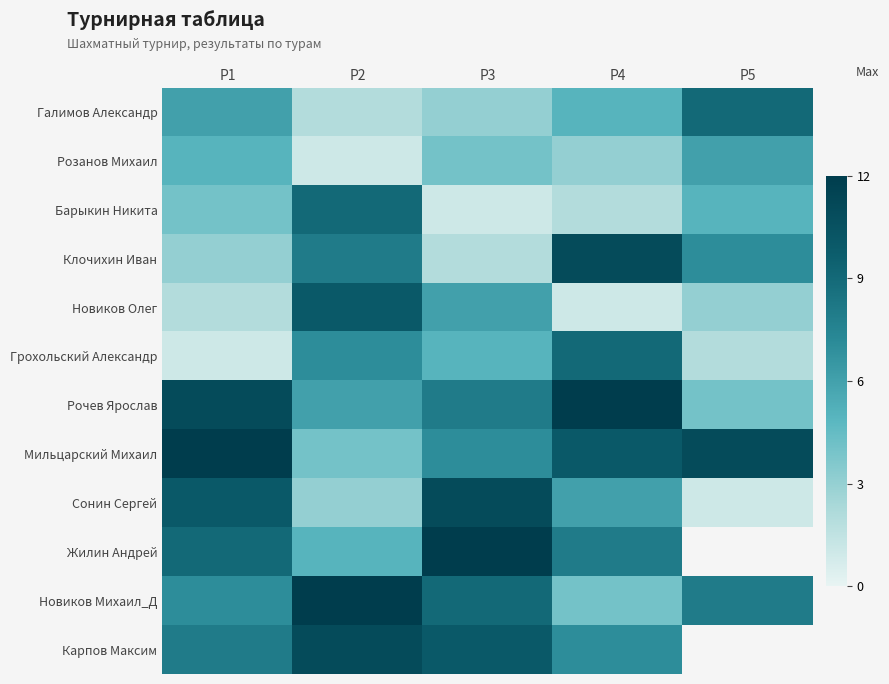

Between Р1 and Р3, which is larger?

Р1